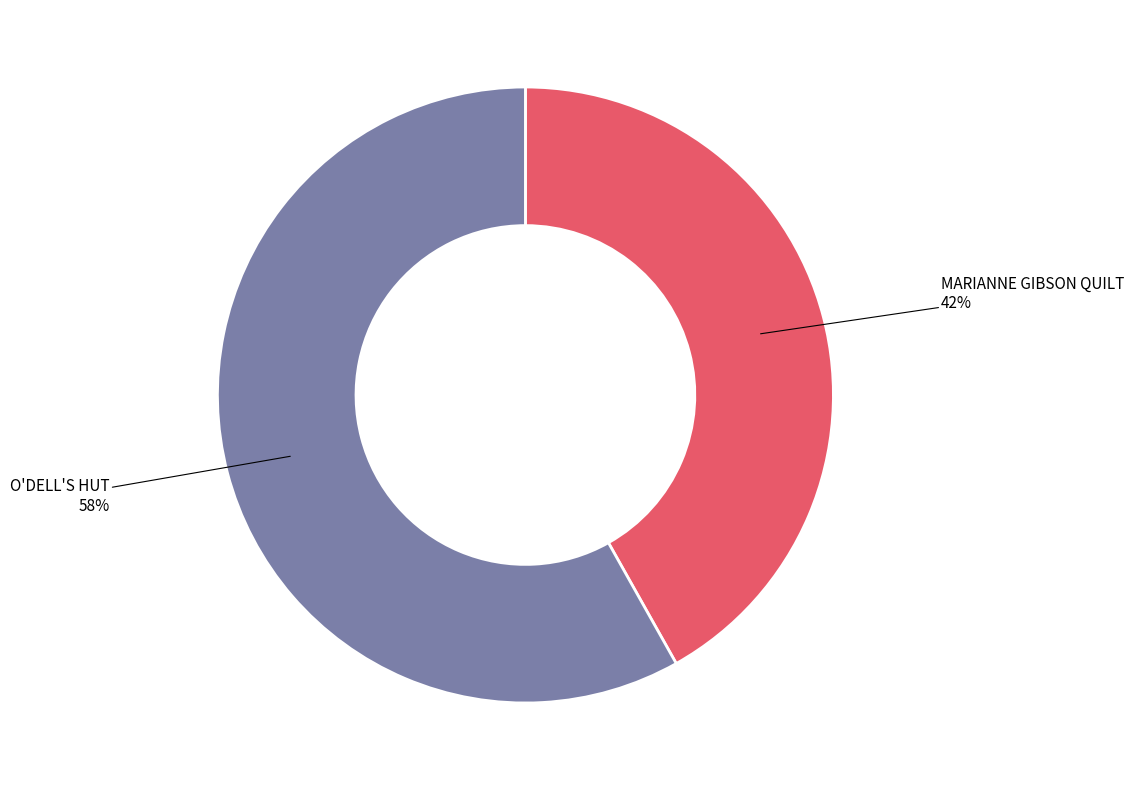

Is there any slice that represents more than half of the pie?

Yes